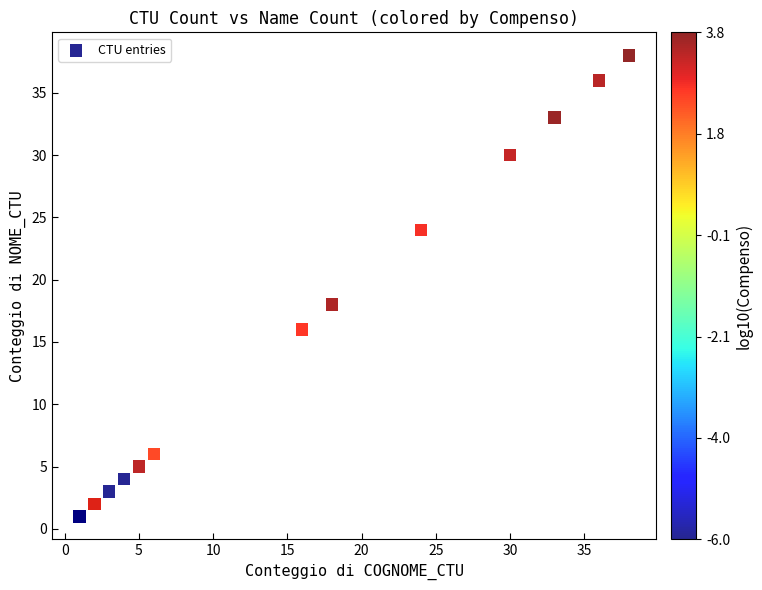

What Y value in the scatter plot is closest to 19?

18